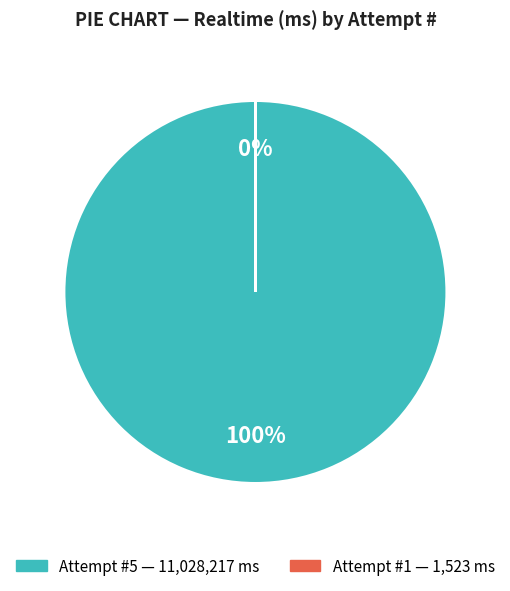

Does any single category account for the majority?

Yes